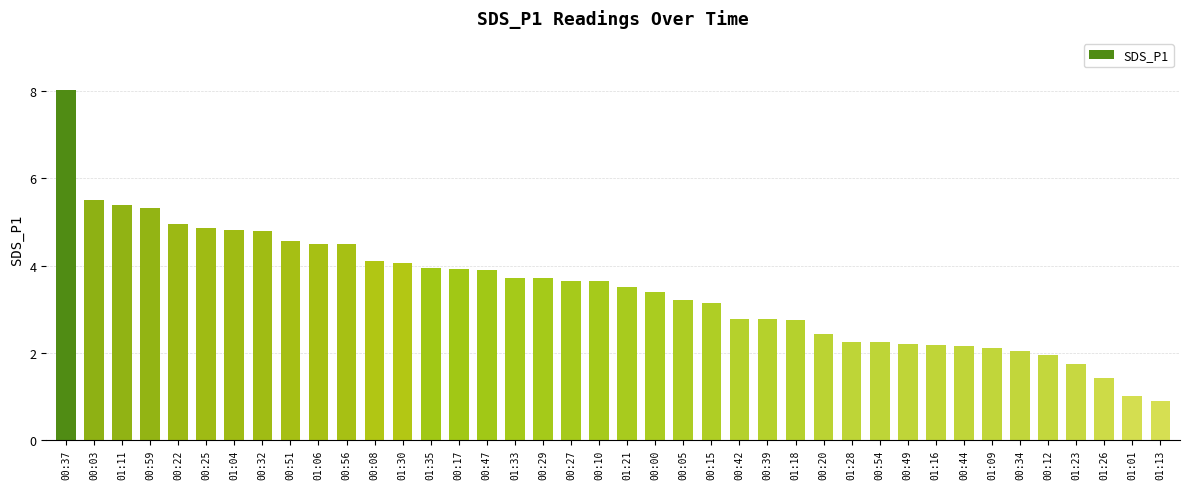

What is the sum of the values at 00:42 and 00:05?

6.0